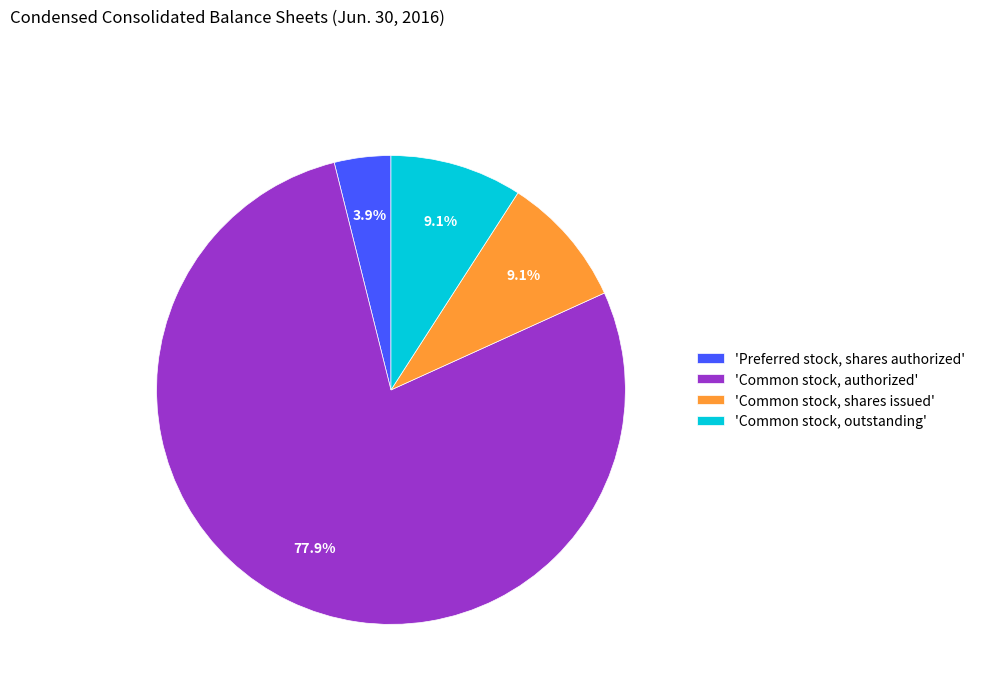

What is the majority slice?

'Common stock, authorized'